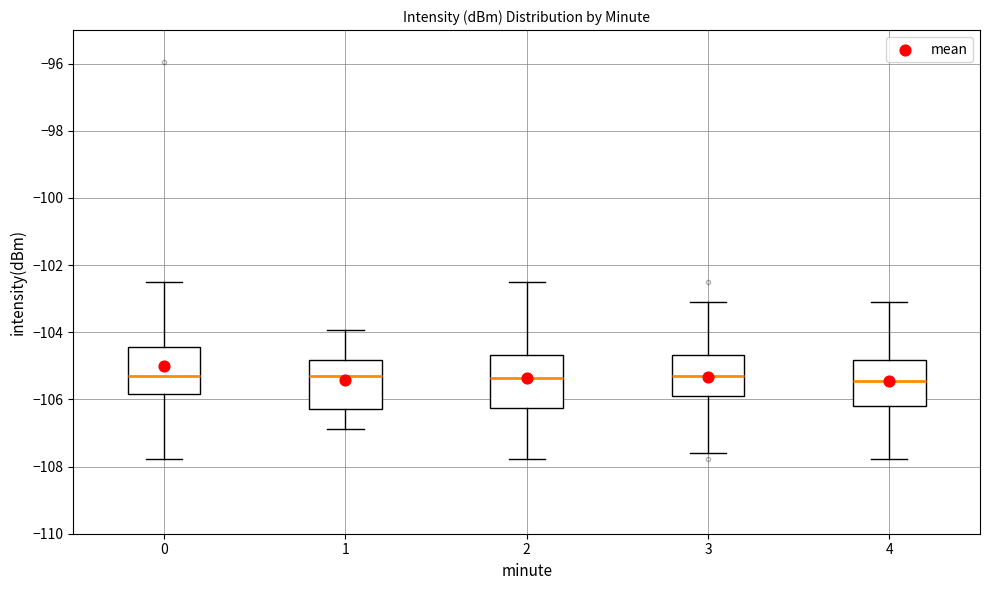

Where does the median line of the box at x = 1 sit on the y-axis? The values are not printed on the chart, so give them approximately, as read against the axis.

-105.4